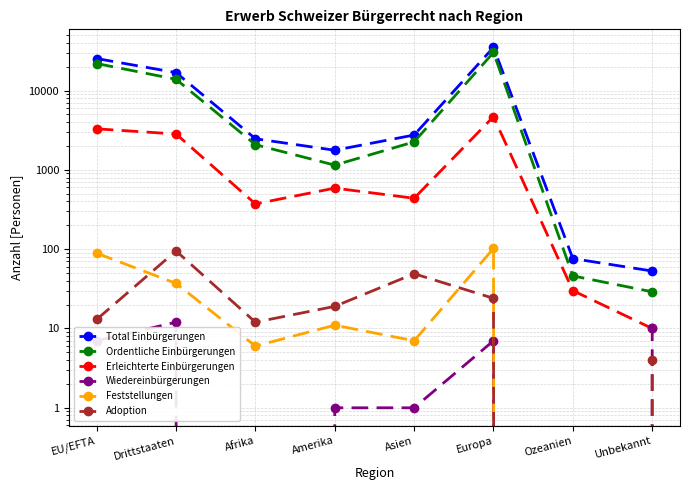

True or false: Wiedereinbürgerungen and Erleichterte Einbürgerungen cross at least once.

False